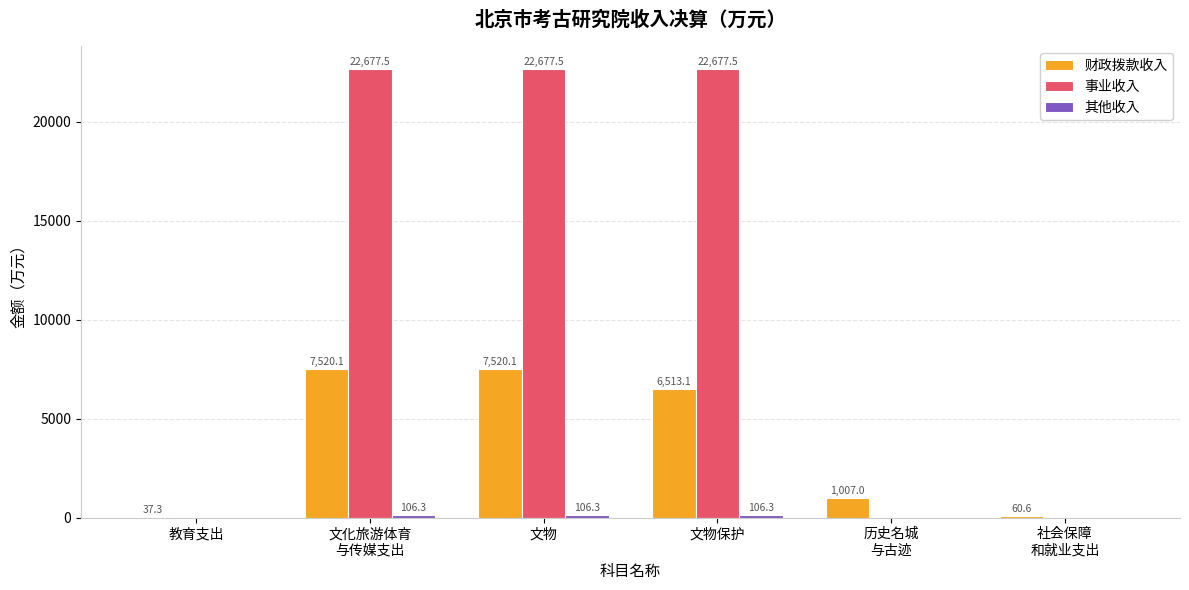

True or false: 事业收入 has a value of 22677.5 at 文物.

True